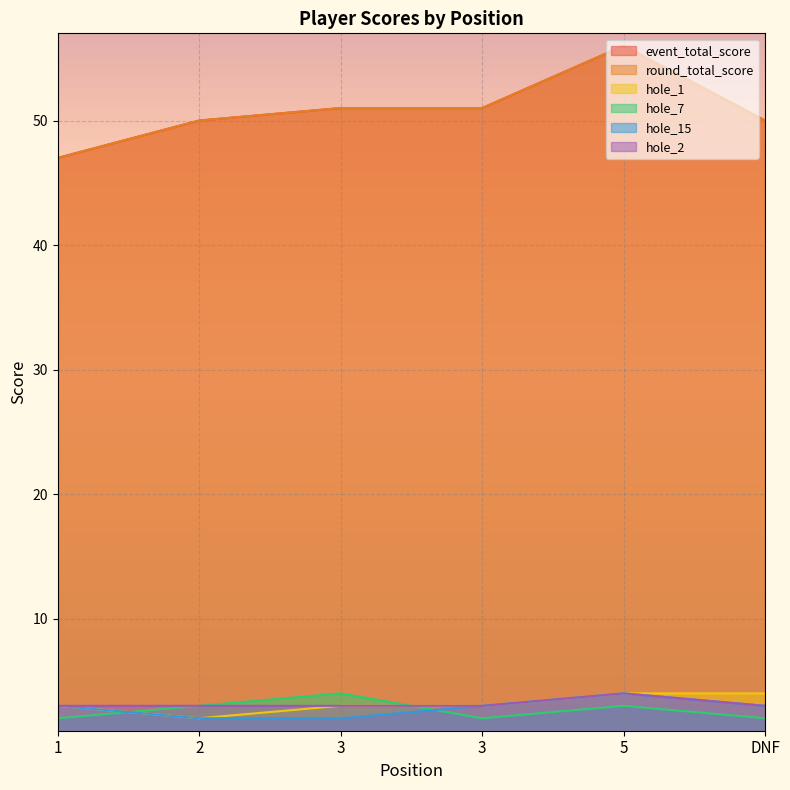

True or false: hole_7 and event_total_score intersect in this chart.

False